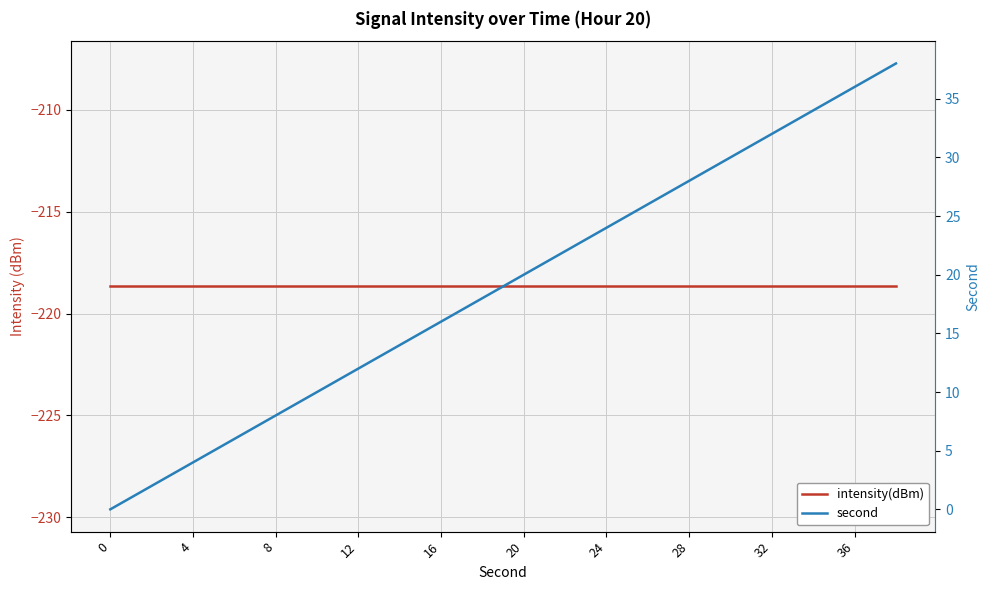

Is this an area chart (filled region under the line)?

No